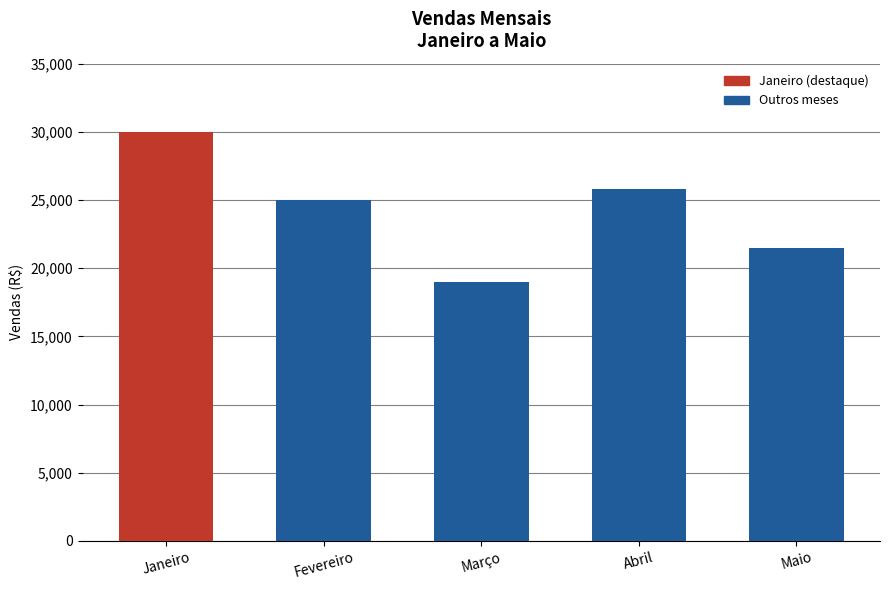

At which label is the value closest to 24500?

Fevereiro